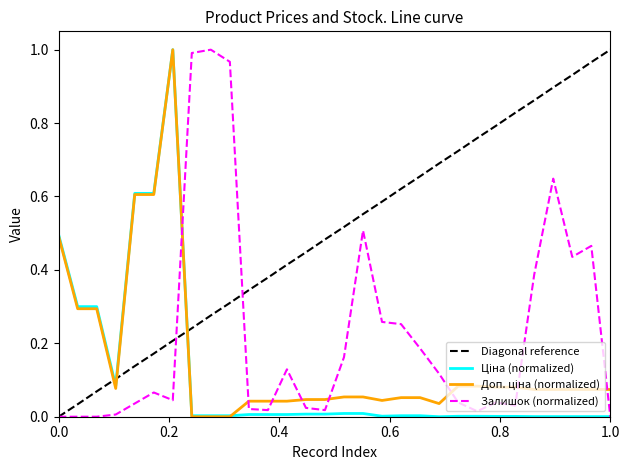

How many values in Diagonal reference are above zero?

29